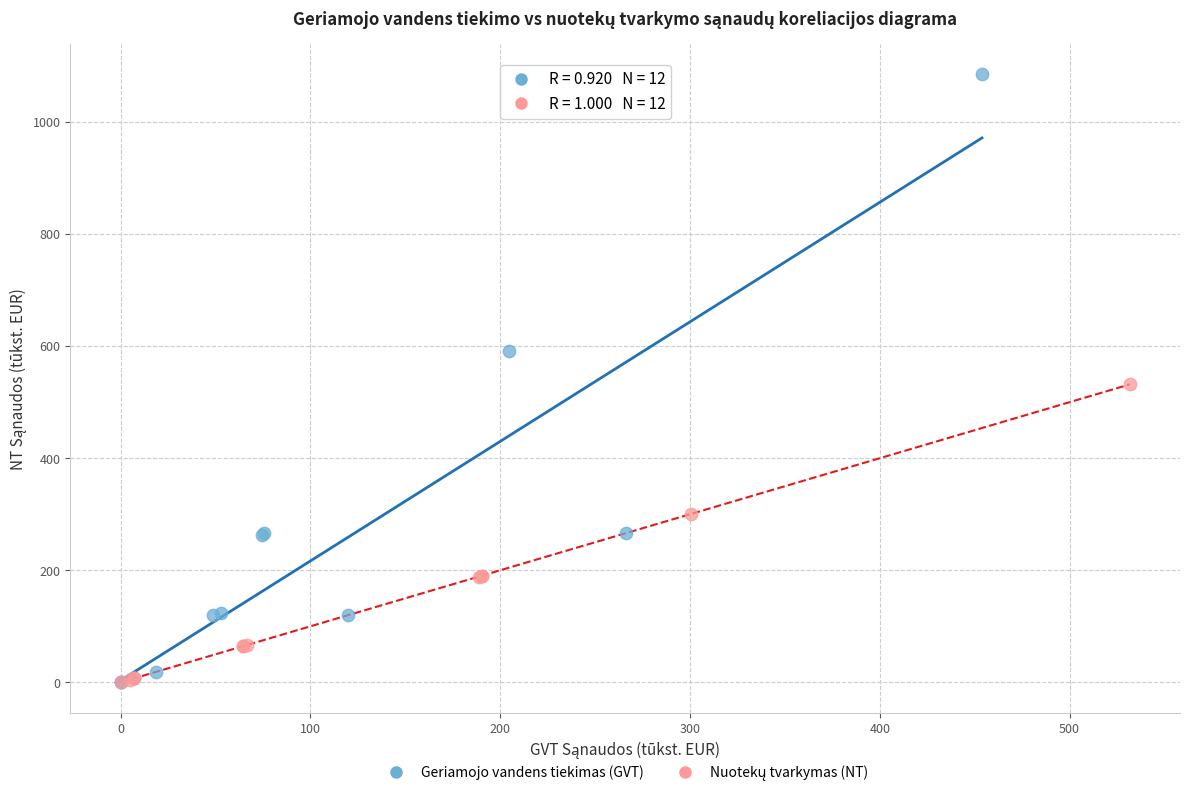

Which series has the largest Y range (max minus min)?

Geriamojo vandens tiekimas (GVT)